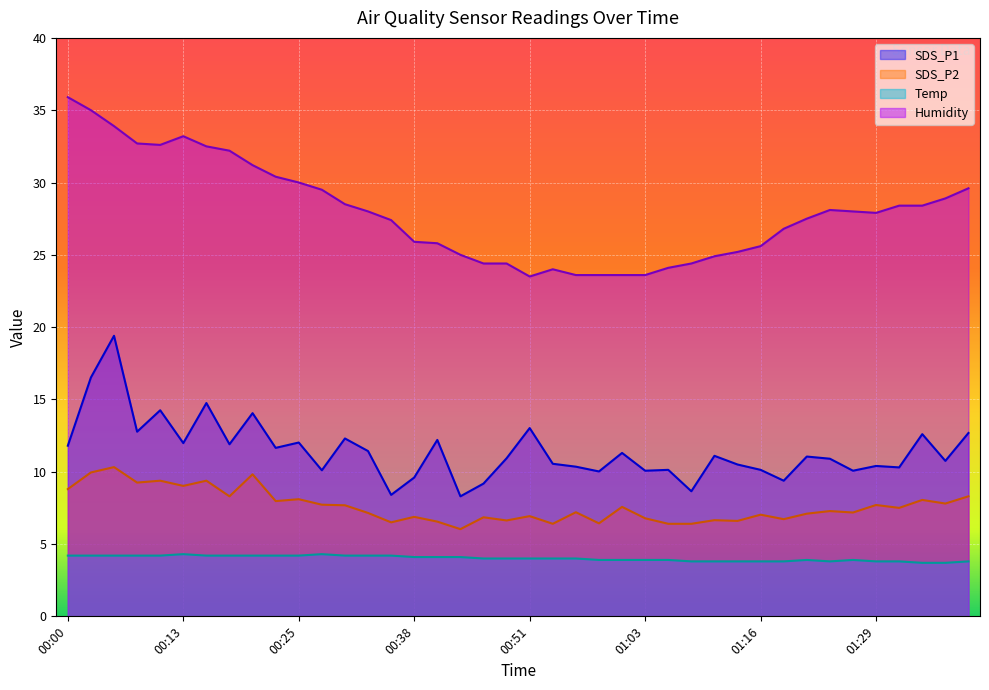

How many data points in Humidity are less than 28?

20